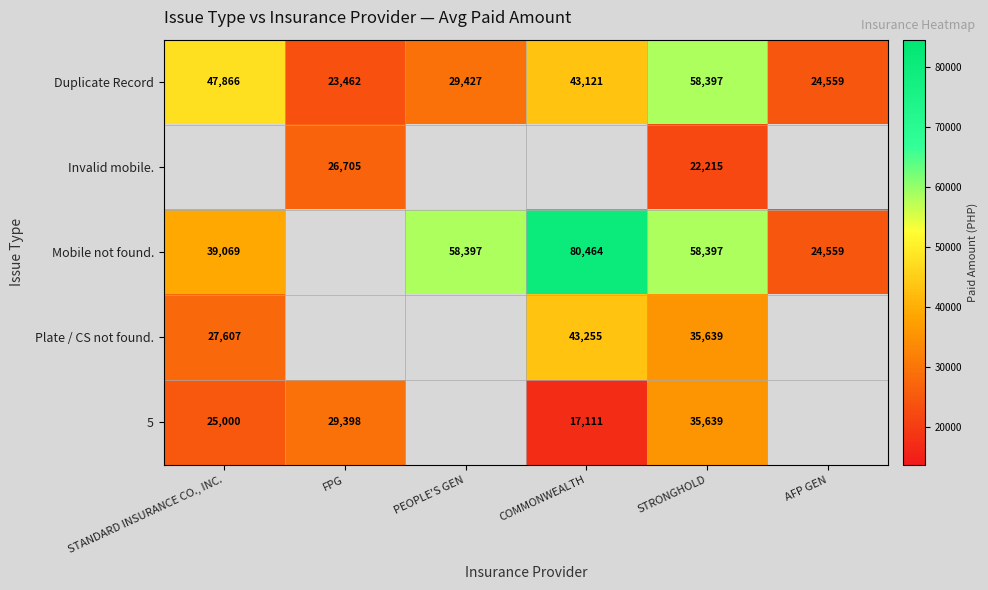

What is the spread (max minus min) of values at PEOPLE'S GEN?

28969.8